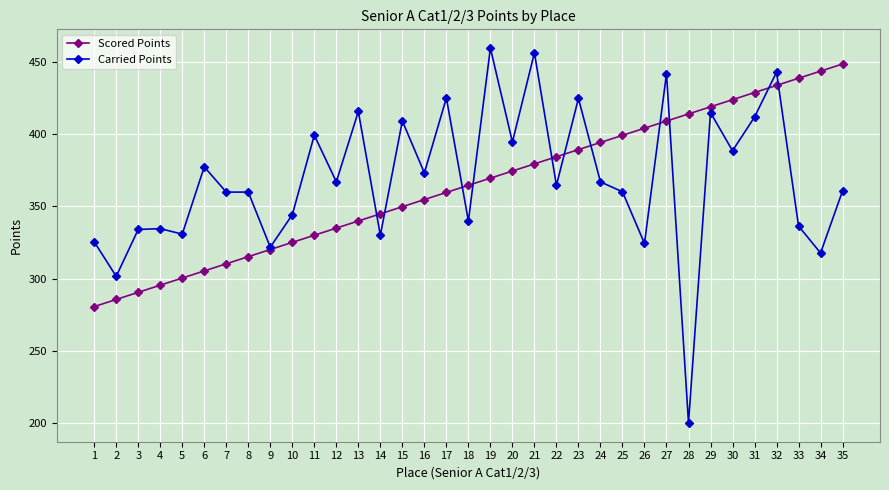

Rank the series by their average value, from highest to lowest.

Carried Points, Scored Points